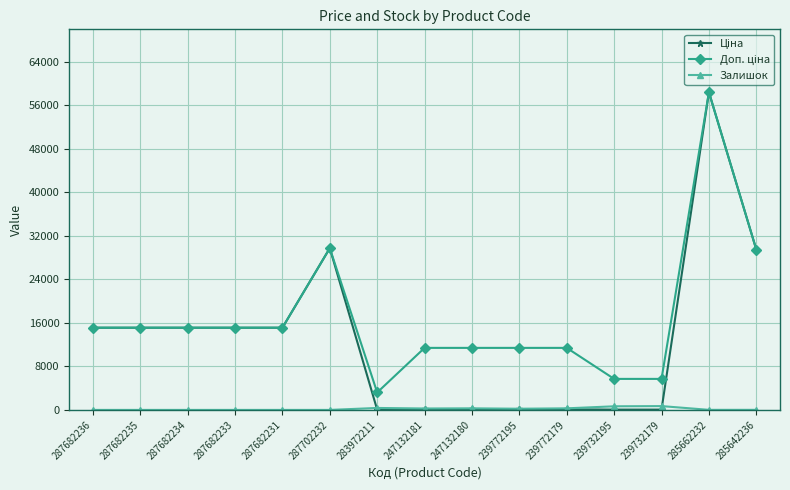

Does the chart display data point markers on the line(s)?

Yes